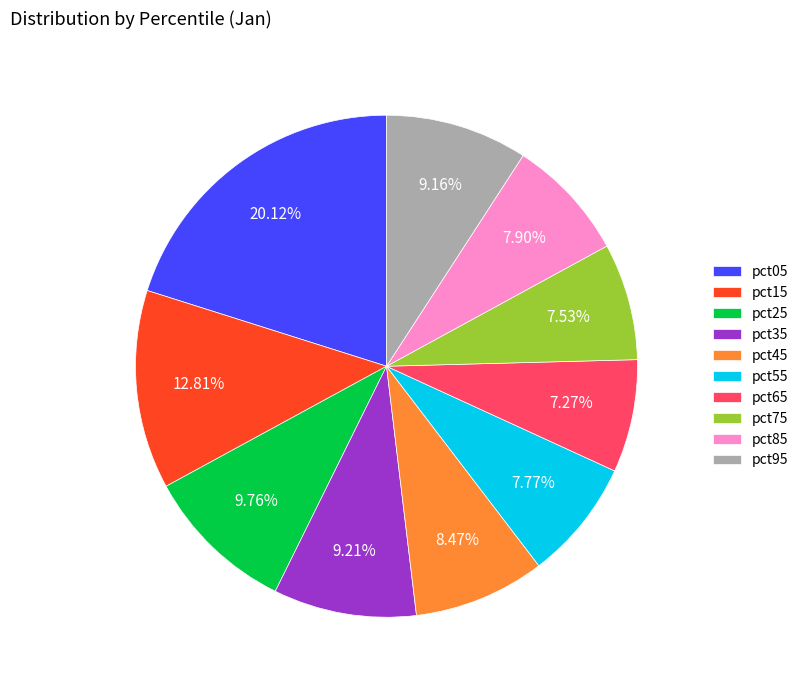

Is the sum of pct05 and pct15 greater than half?

No